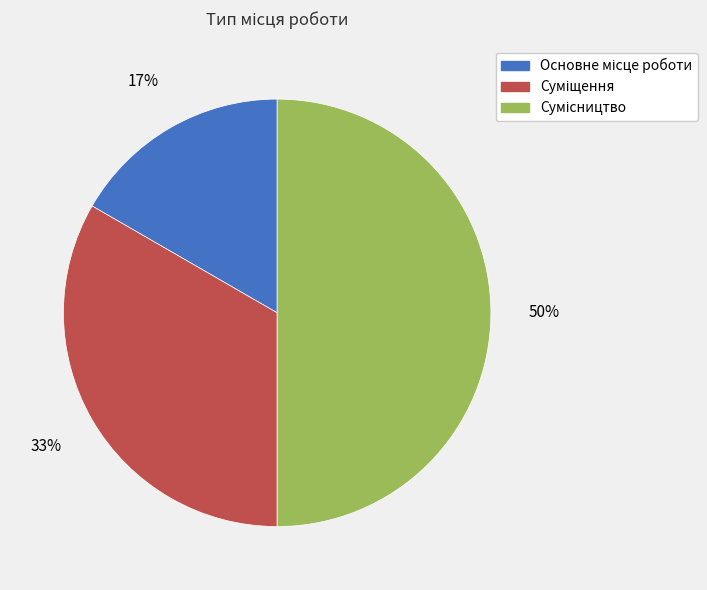

Count the number of slices in the pie.

3